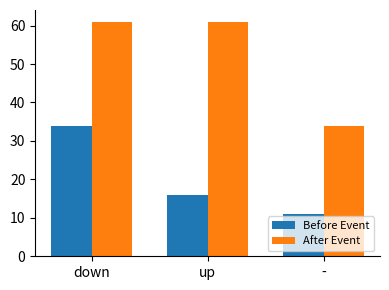

How many bars are there in total?

6